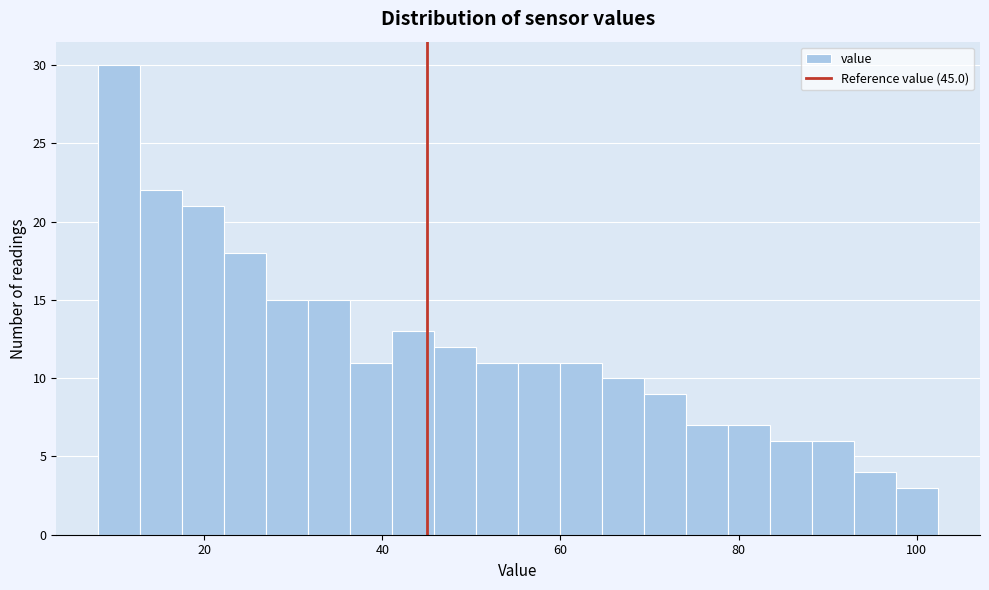

Read against the x-axis, roughly where is the centre of the tallest bar?

10